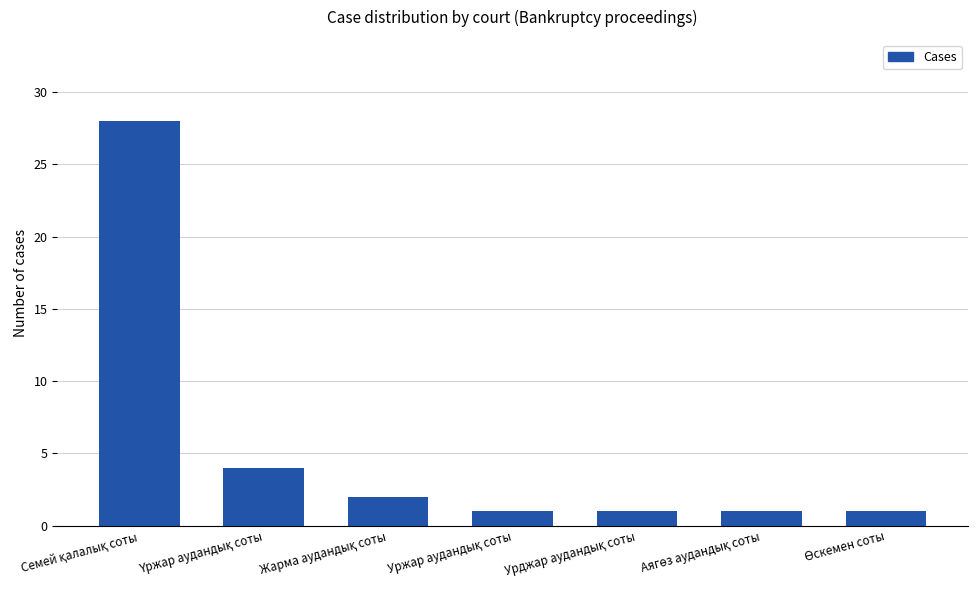

Does the chart contain any negative values?

No